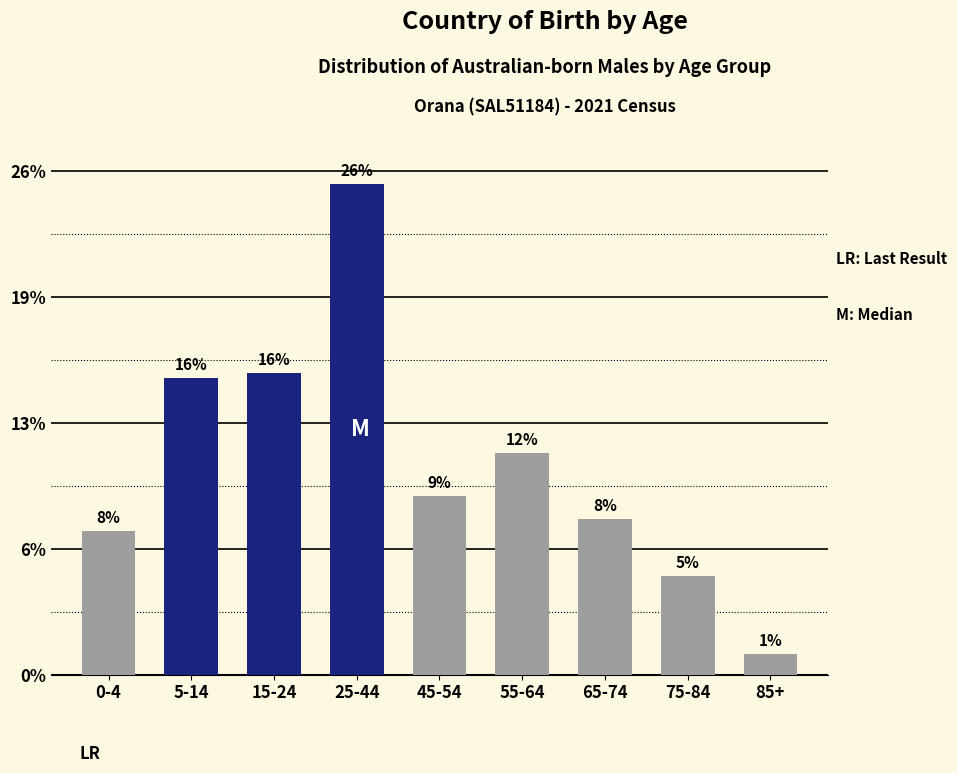

Are the bars horizontal?

No